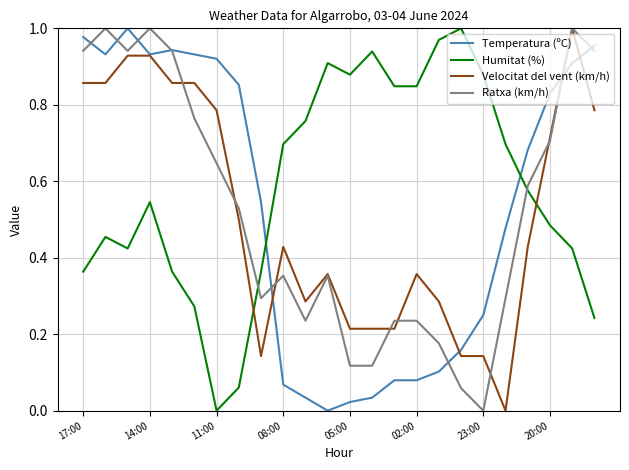

After their last crossing, which series has the higher values: Velocitat del vent (km/h) or Humitat (%)?

Velocitat del vent (km/h)